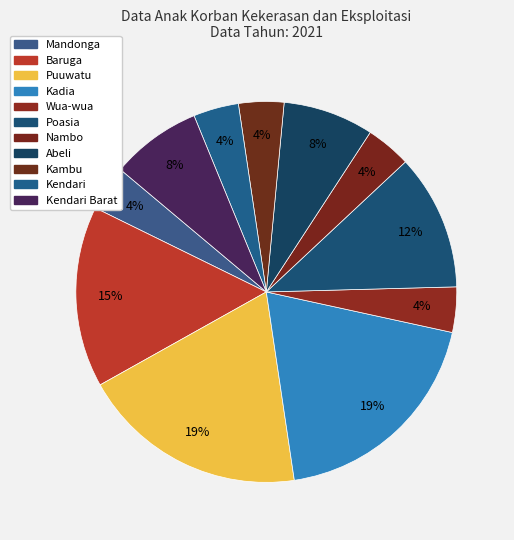

Is Kendari Barat the majority of the pie?

No